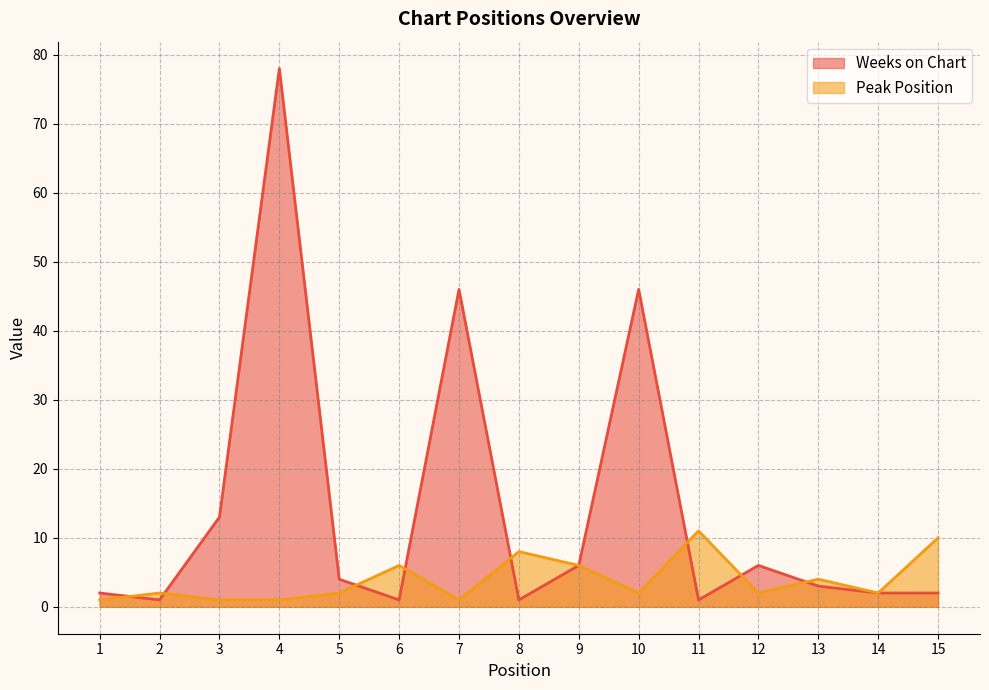

Which category has the lowest value across all series?

2